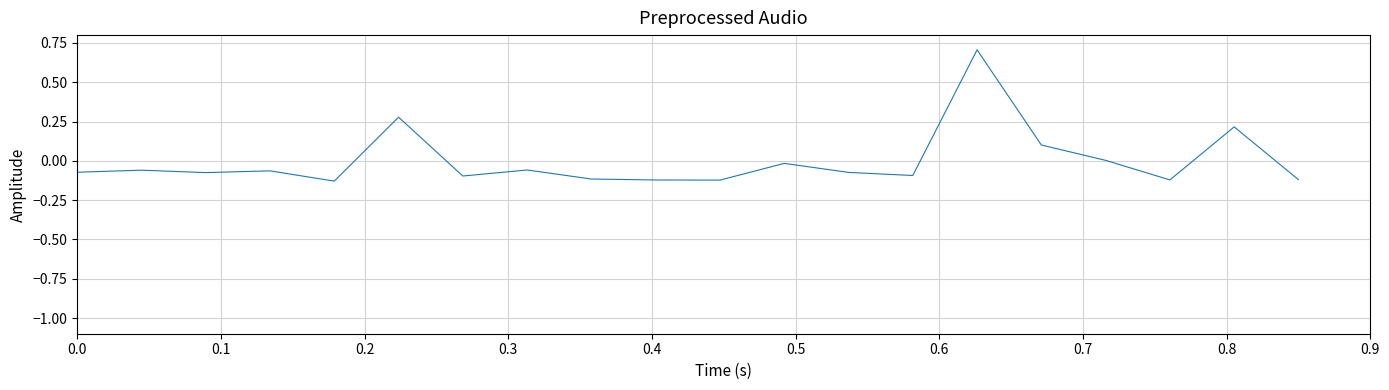

What is the maximum value shown in the chart?

0.7